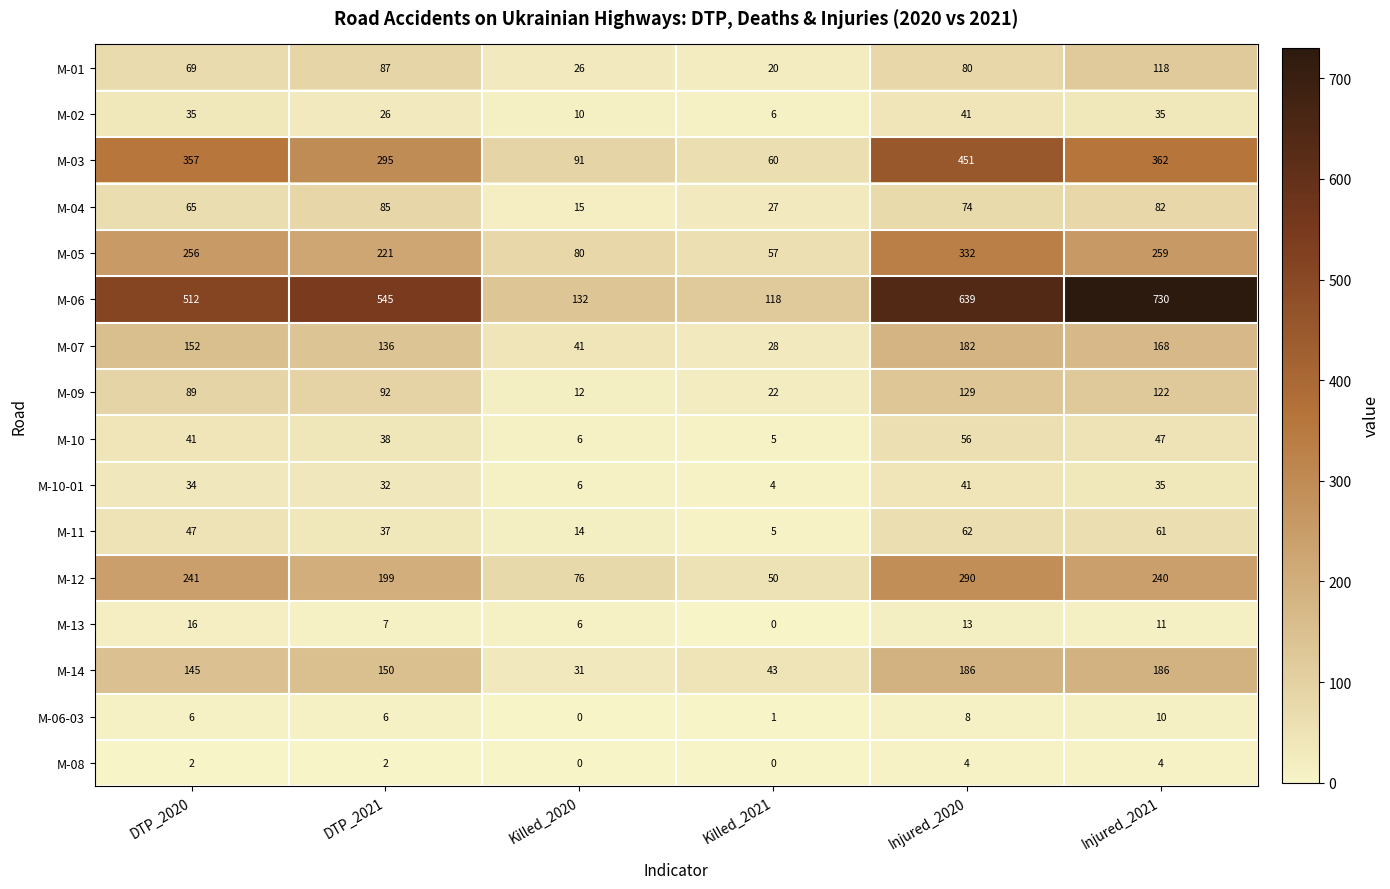

Where is M-04 nearest to the value 50?

DTP_2020